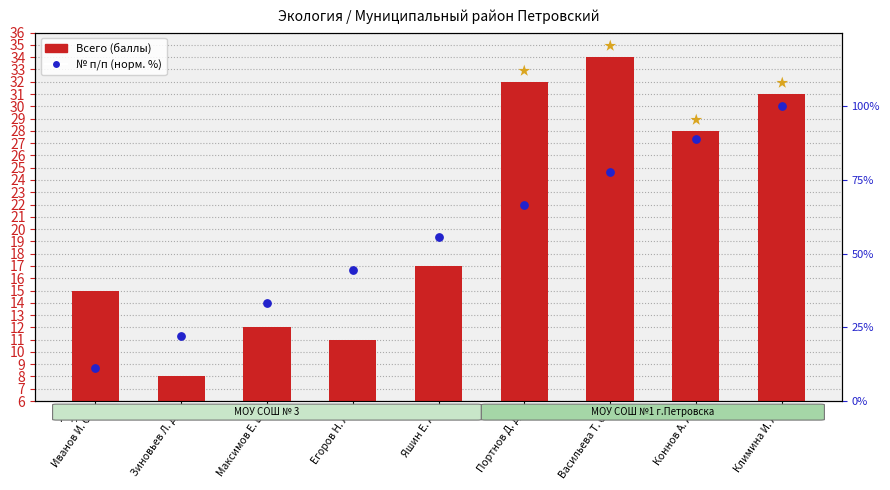

At how many categories does at least one series exceed 74?

3